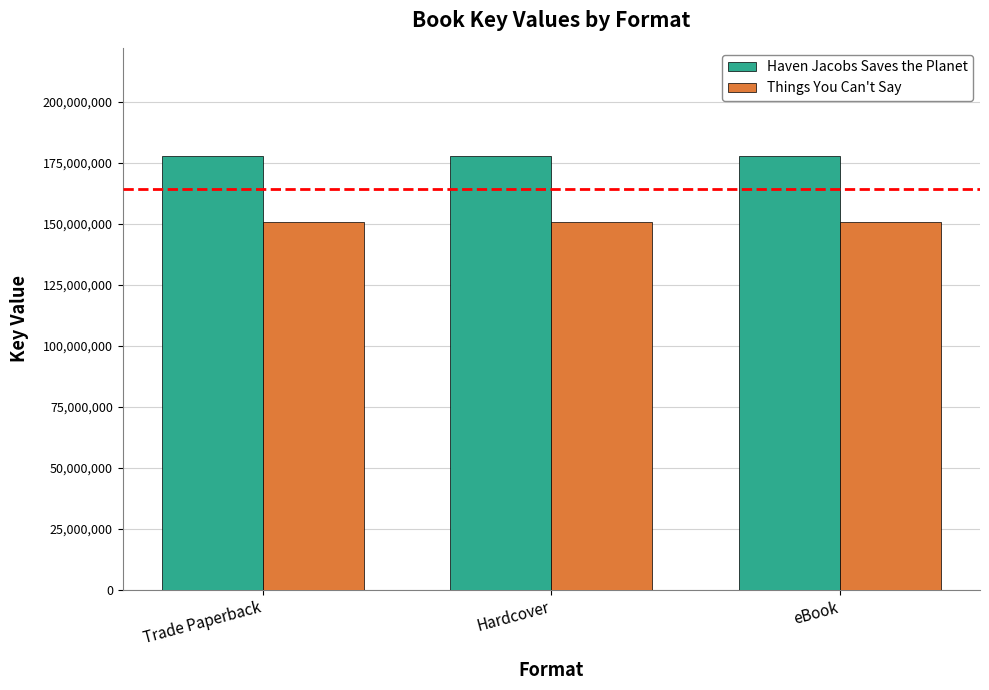

How many categories are shown in the chart?

3